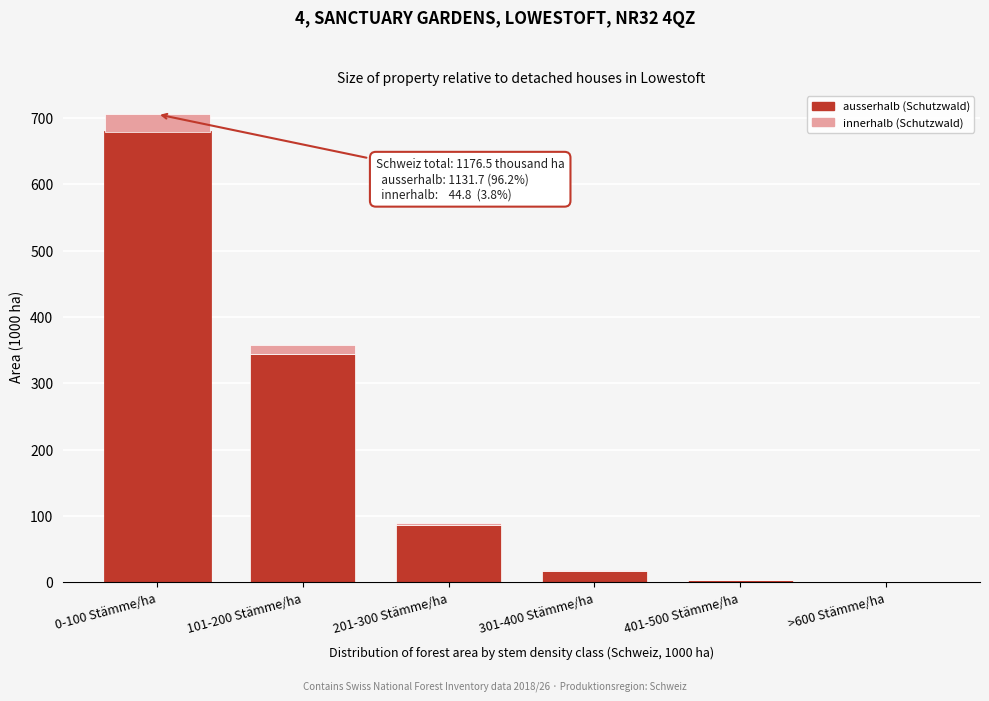

Reading left to right, list the values for the ausserhalb series.

0-100 Stämme/ha=678.6	101-200 Stämme/ha=344.6	201-300 Stämme/ha=87.1	301-400 Stämme/ha=16.9	401-500 Stämme/ha=3.7	>600 Stämme/ha=0.7